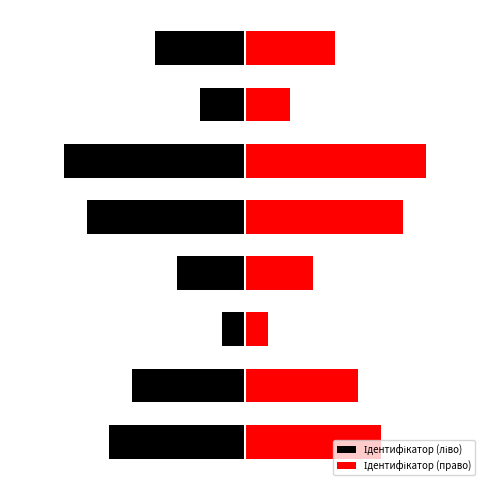

What is the approximate value of Ідентифікатор (право) at 5?

8